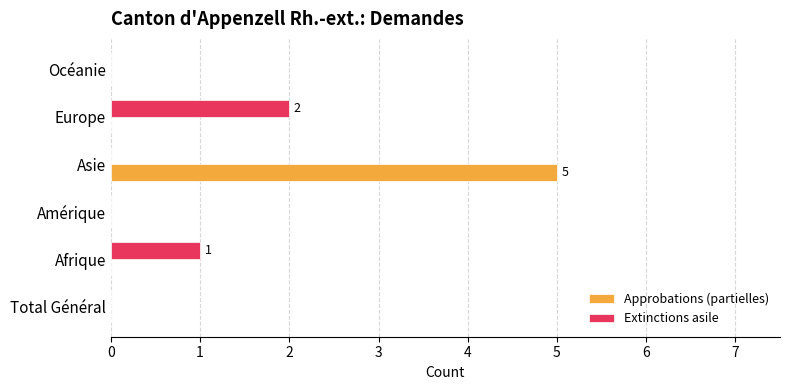

Which series has the largest range (max minus min)?

Approbations (partielles)